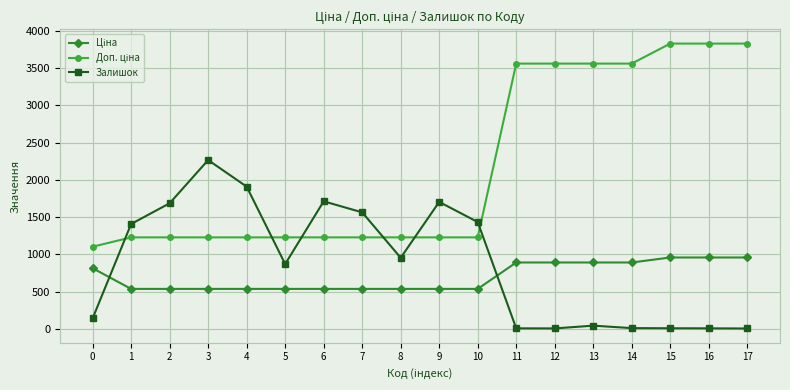

What is the average value of the Залишок series?

873.1